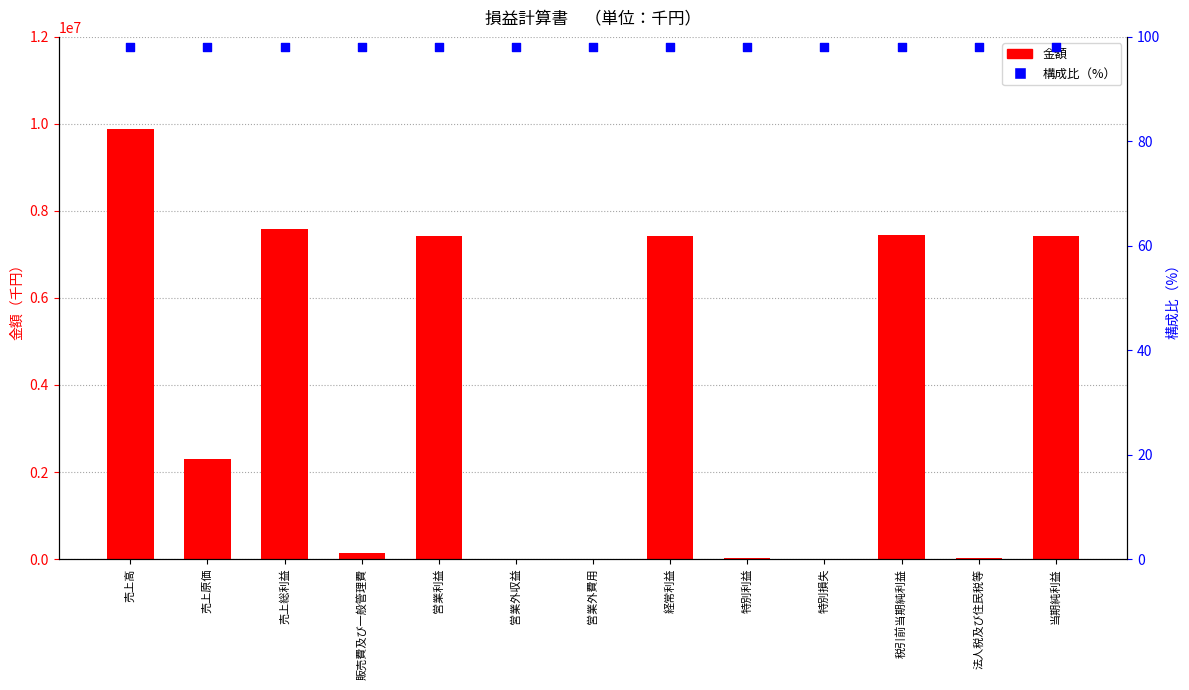

At which category is the sum across all series the highest?

売上高